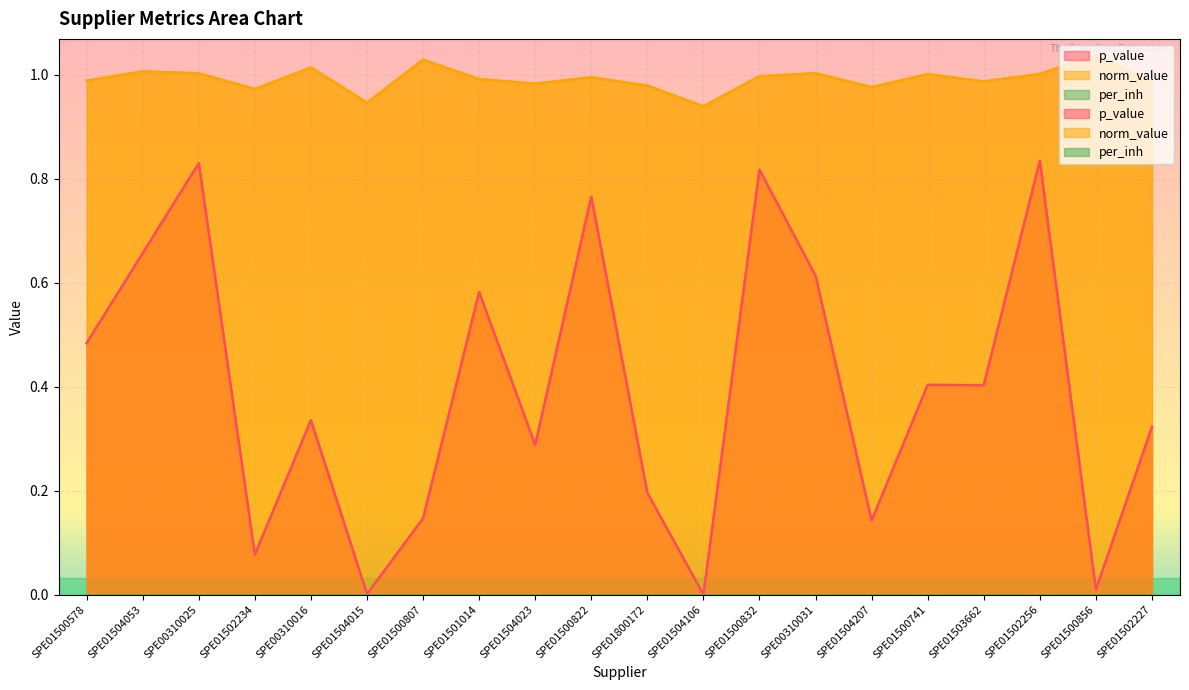

What is the difference between the maximum and second lowest values in the norm_value series?

0.1